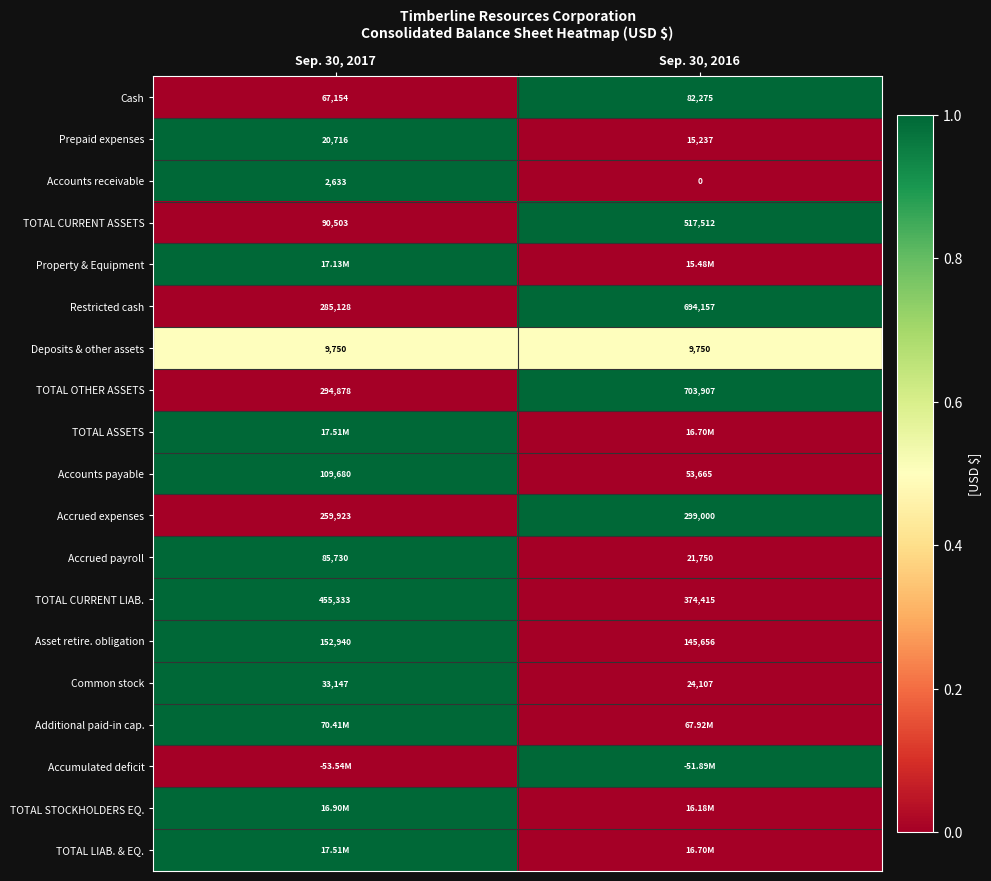

What is the sum of all TOTAL CURRENT LIAB. values?

829748